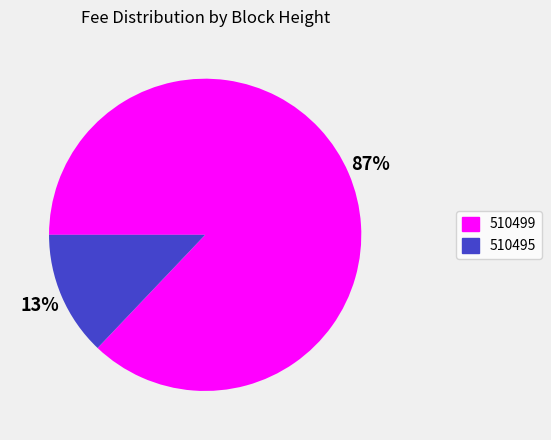

Is the sum of 510495 and 510499 greater than half?

Yes